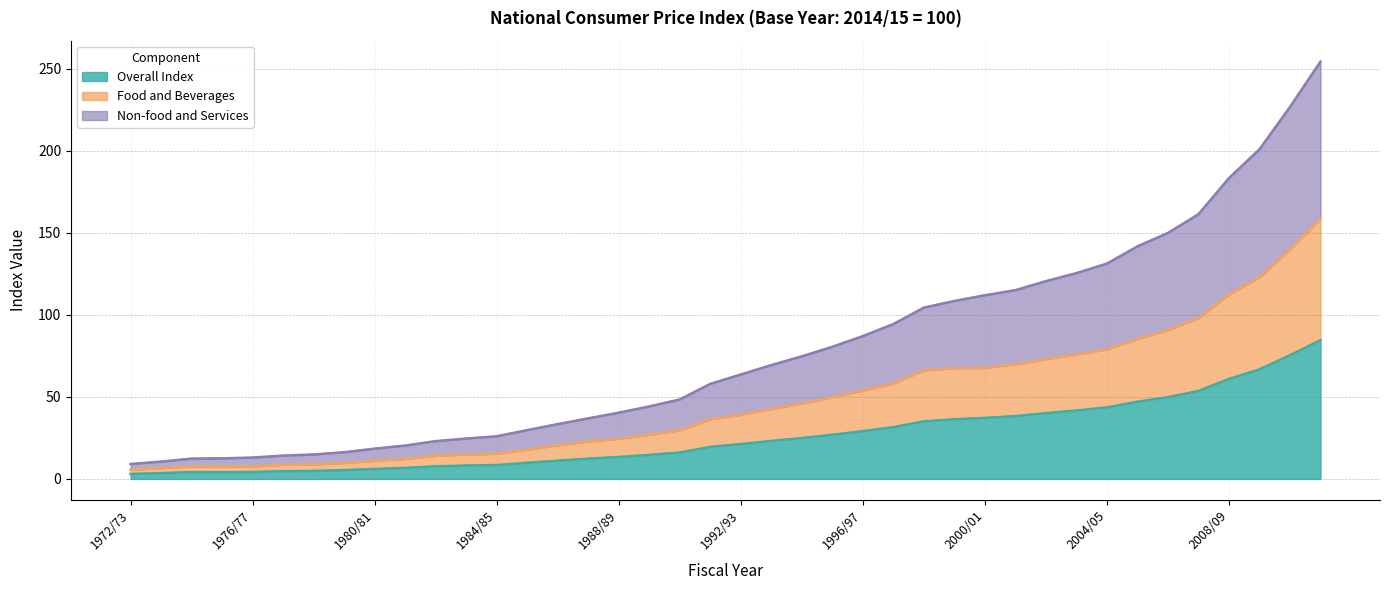

At which label is Non-food and Services closest to 131?

2004/05